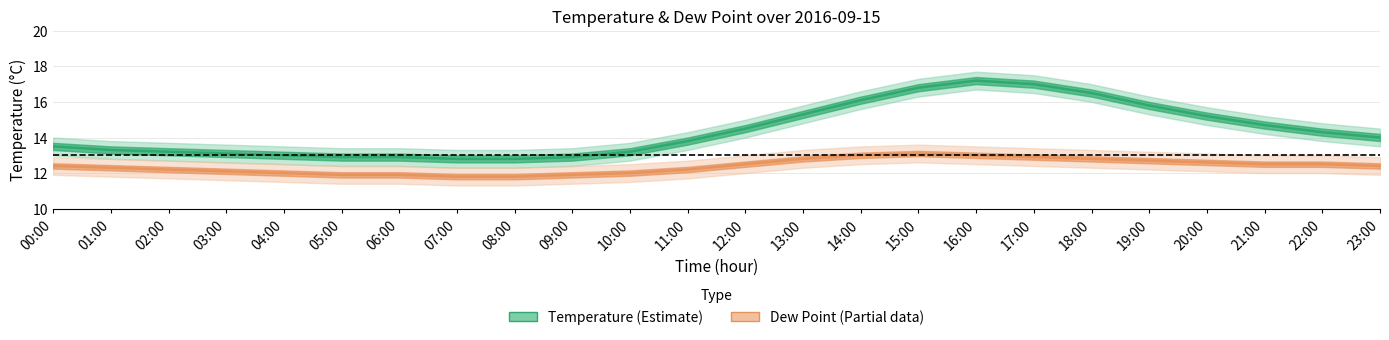

In temp_upper, how many points are higher than both neighbors (excluding endpoints)?

1